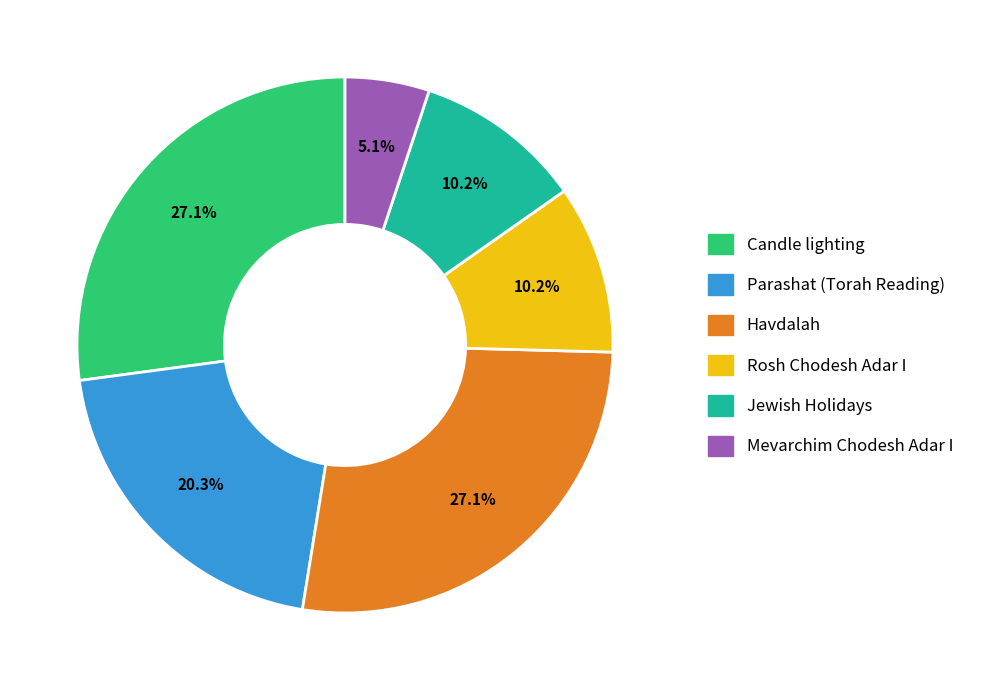

Is the sum of Rosh Chodesh Adar I and Havdalah greater than half?

No